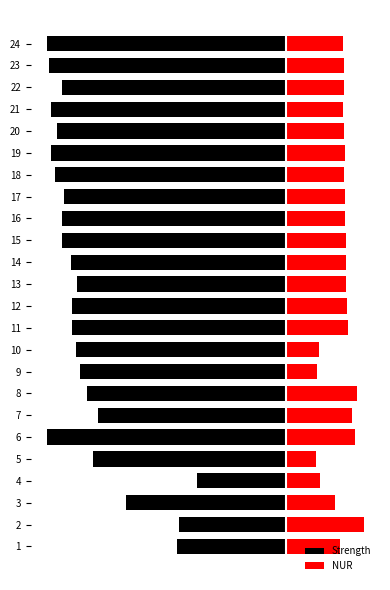

What are all the series names shown in the legend?

Strength, NUR